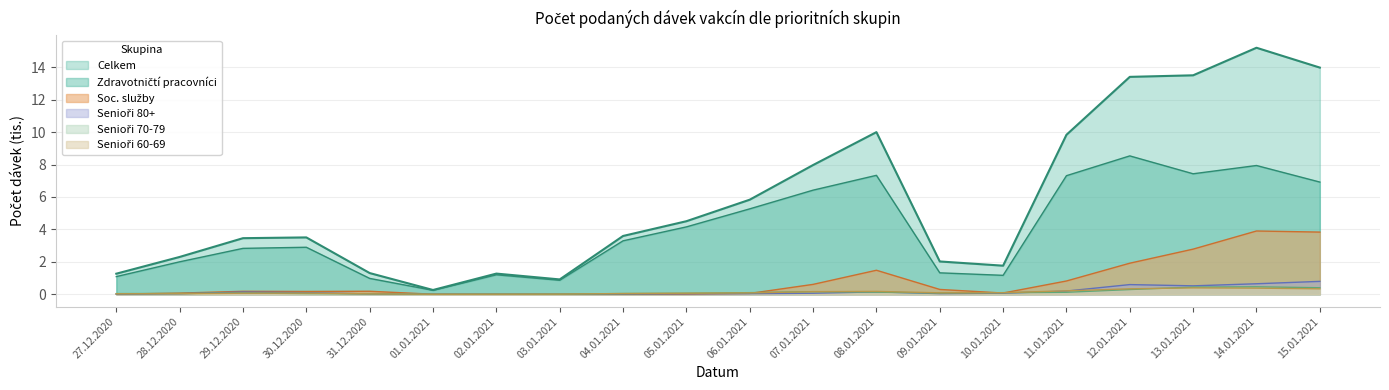

What is the total value across all series at 15.01.2021?

26.3